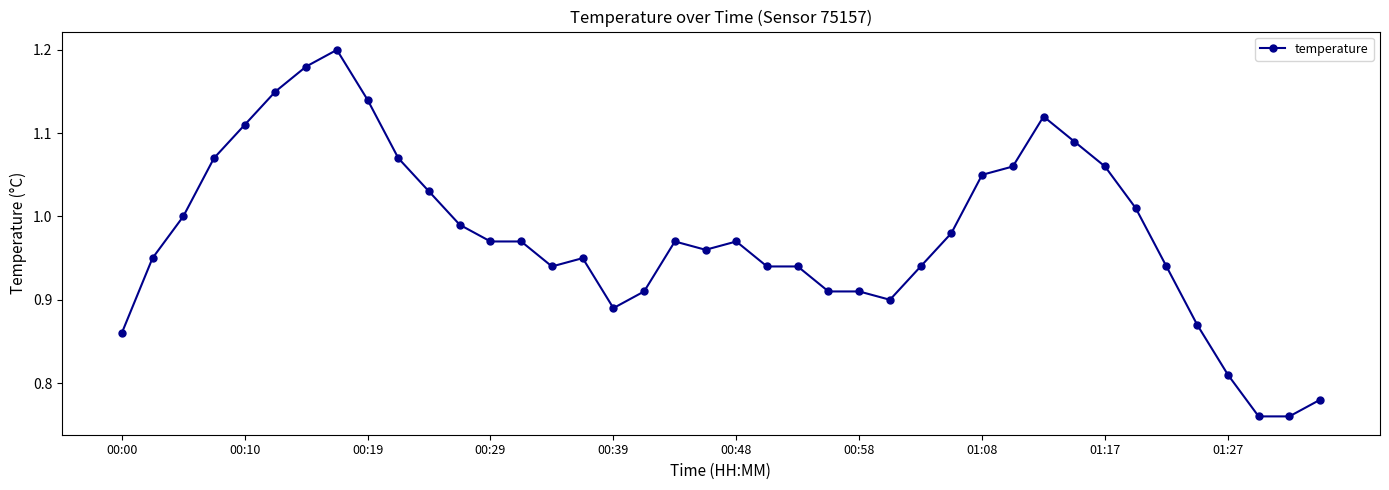

How many series are shown in this chart?

1